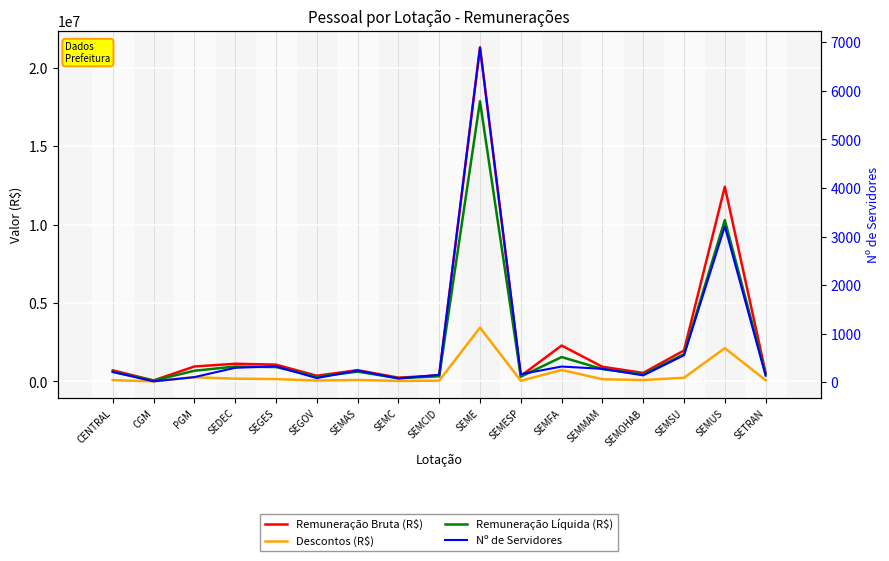

What is the label of the 13th point from the right?

SEGES